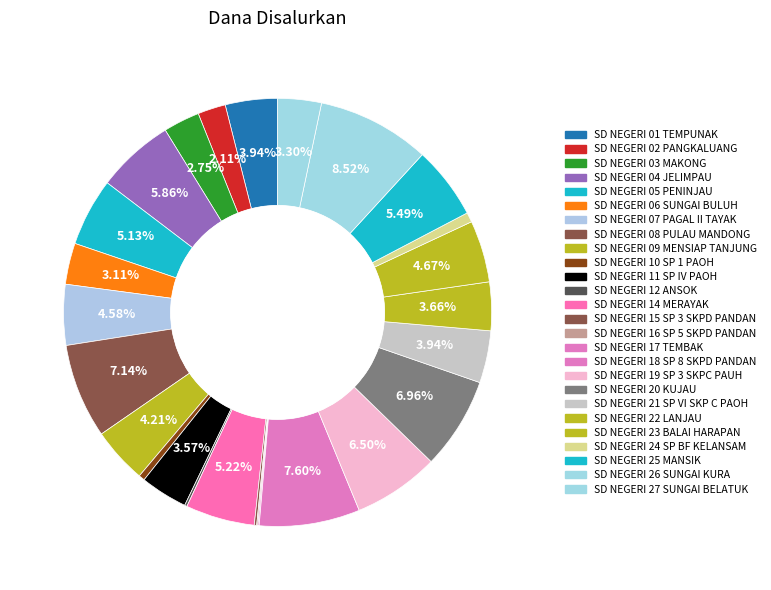

How many segments does this pie chart have?

26